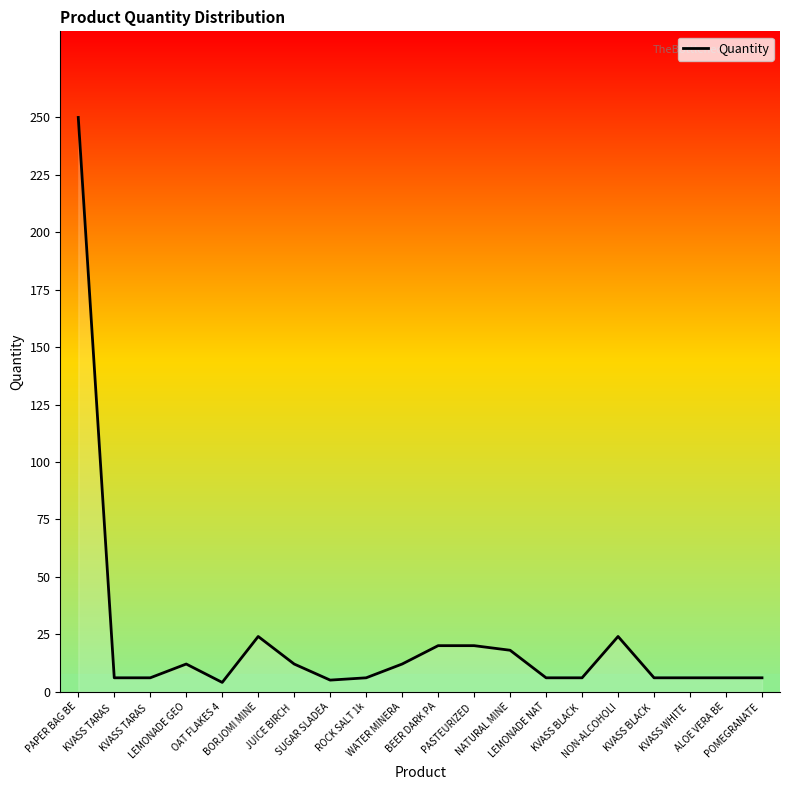

At which category does the data reach its first local peak?

LEMONADE GEO